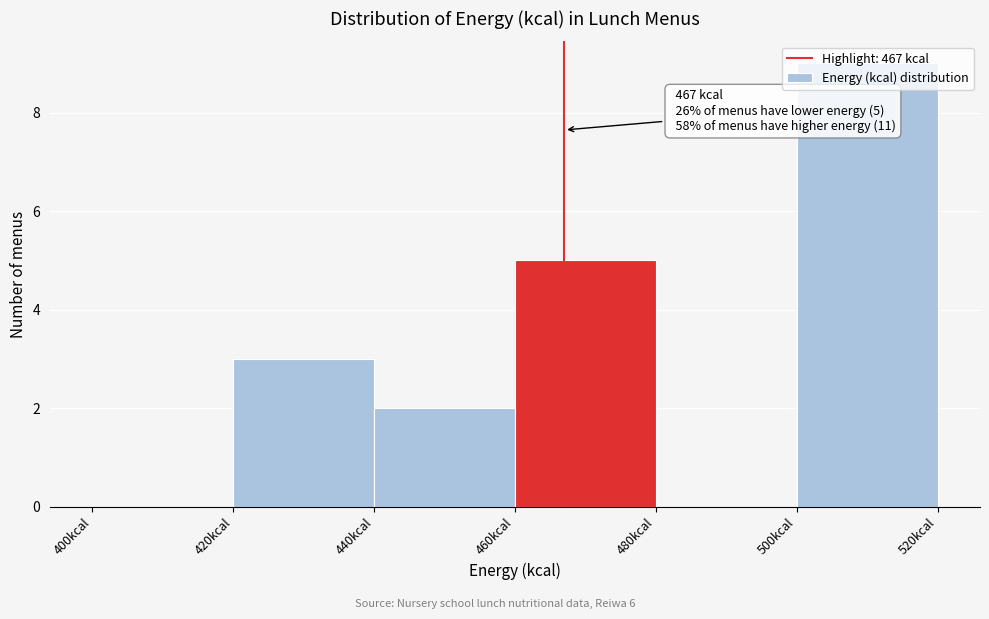

Which range on the x-axis has the tallest bar?

500 to 520